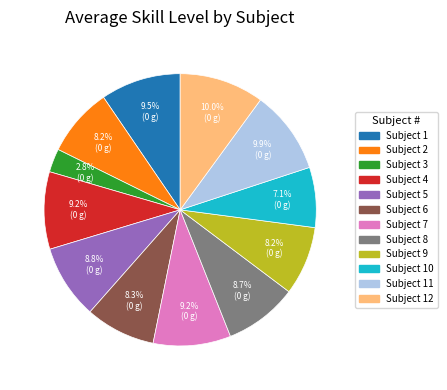

Is there any slice that represents more than half of the pie?

No